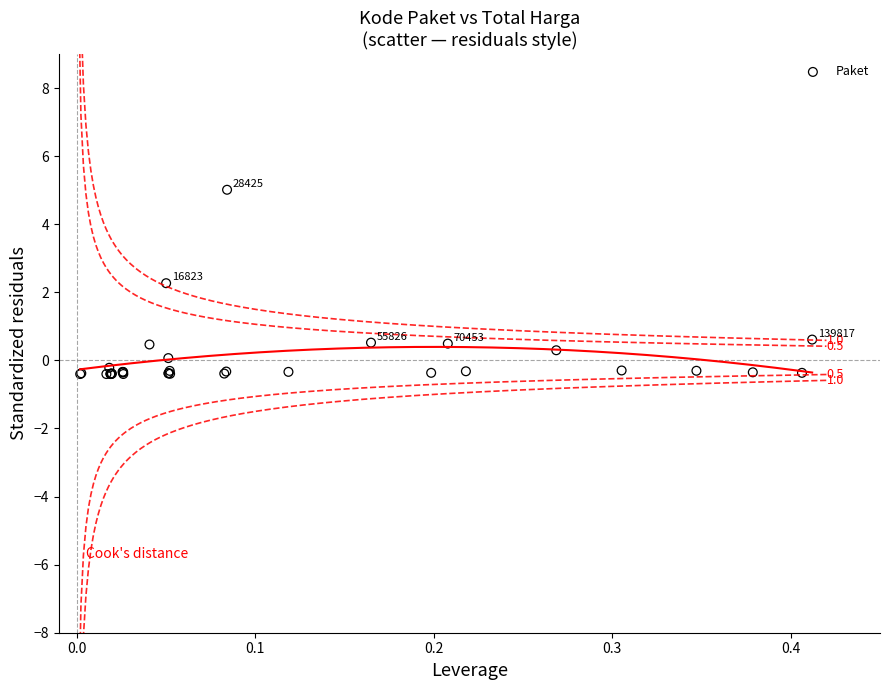

What Y value in the scatter plot is closest to 2?

2.3